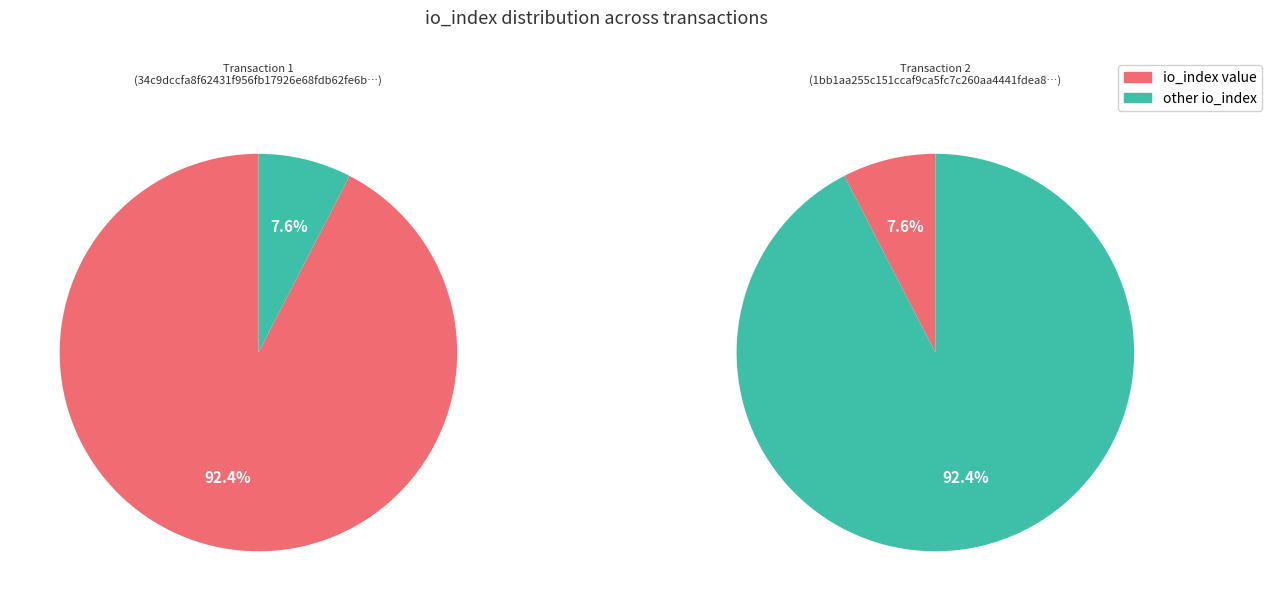

How many segments does this pie chart have?

2